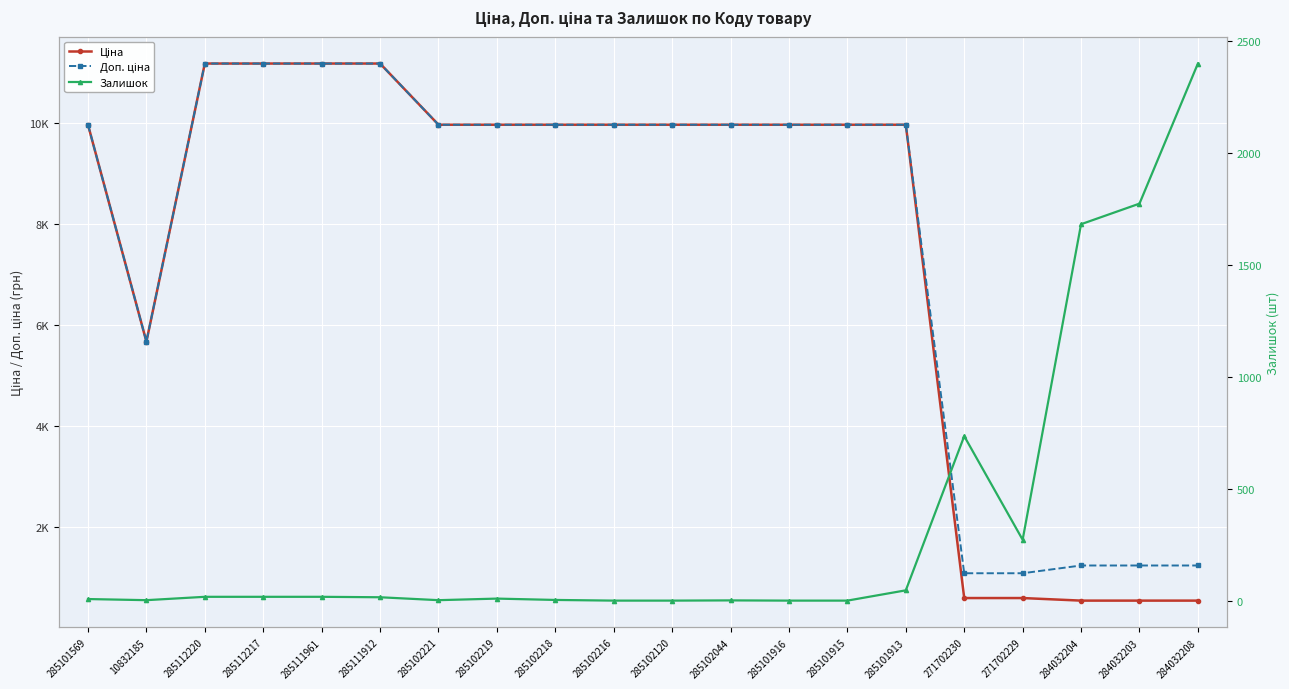

What is the label of the 9th point from the right?

285102044